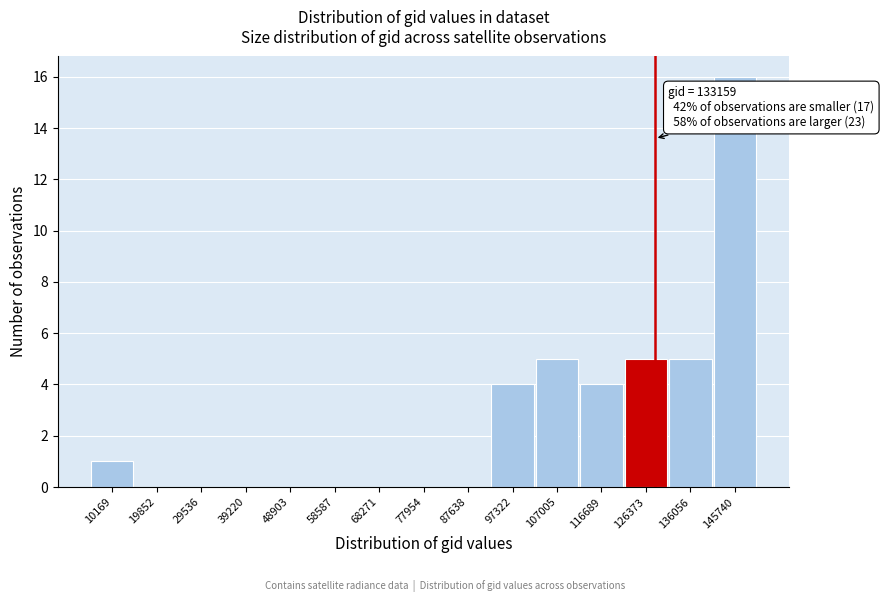

Reading left to right, extract all data points from this chart.

10169=1	19852=0	29536=0	39220=0	48903=0	58587=0	68271=0	77954=0	87638=0	97322=4	107005=5	116689=4	126373=5	136056=5	145740=16